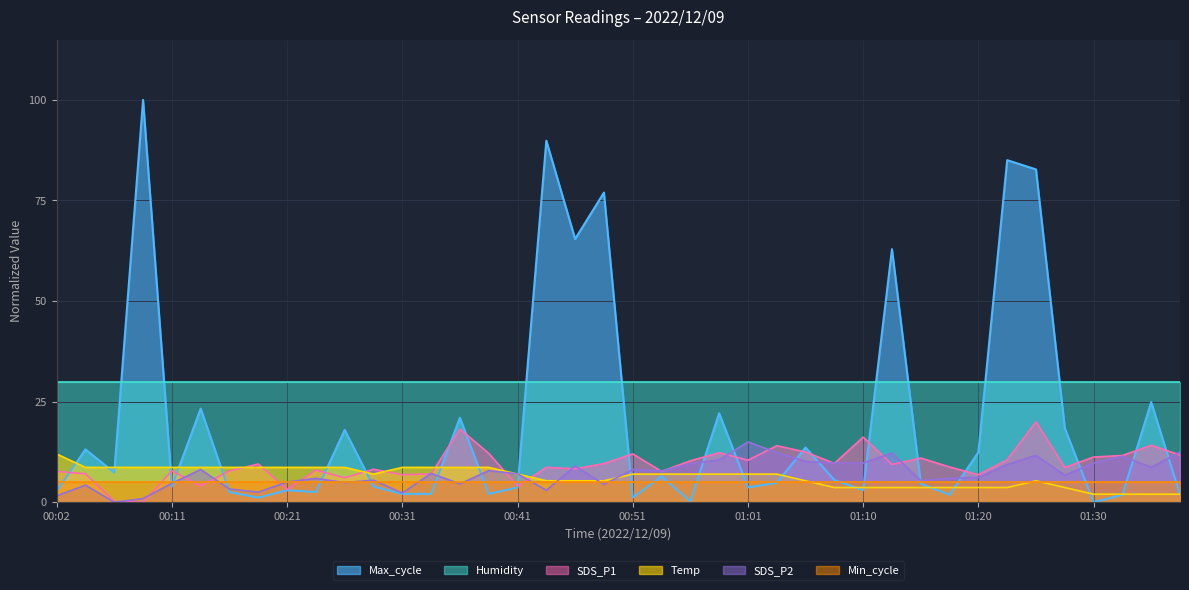

The value of Max_cycle at 01:32 is 2.6. True or false?

False